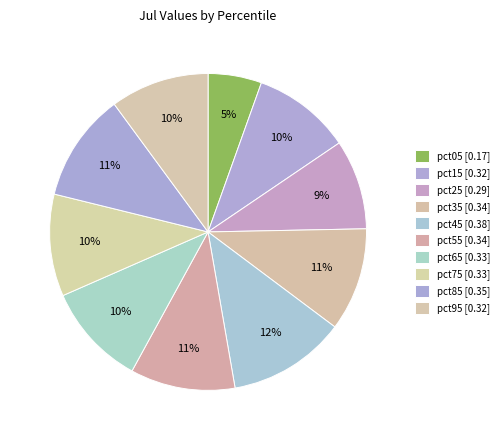

How many slices are in this pie chart?

10